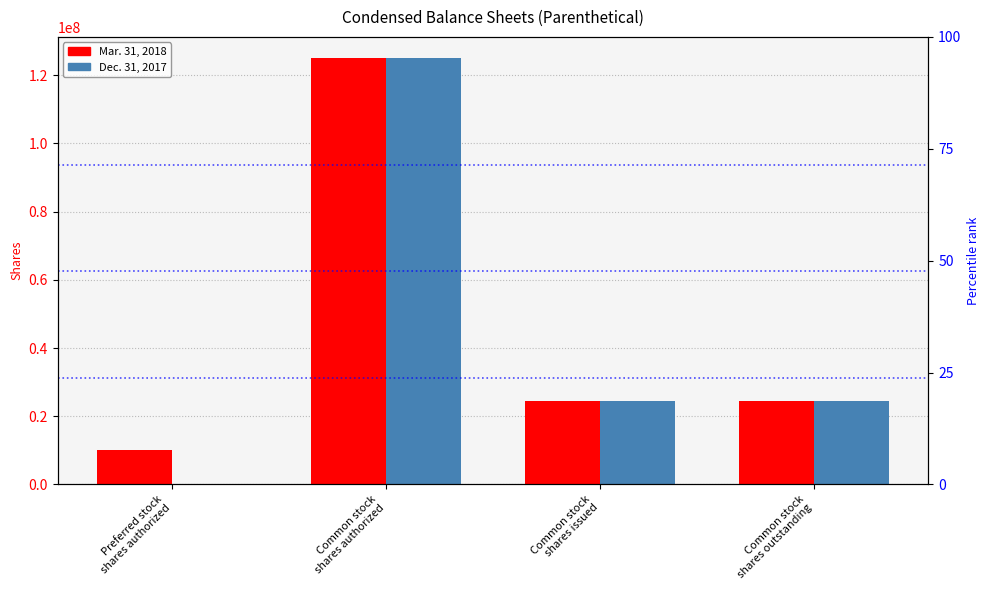

What is the difference between the Dec. 31, 2017 values at Preferred stock
shares authorized and Common stock
shares authorized?

125000000